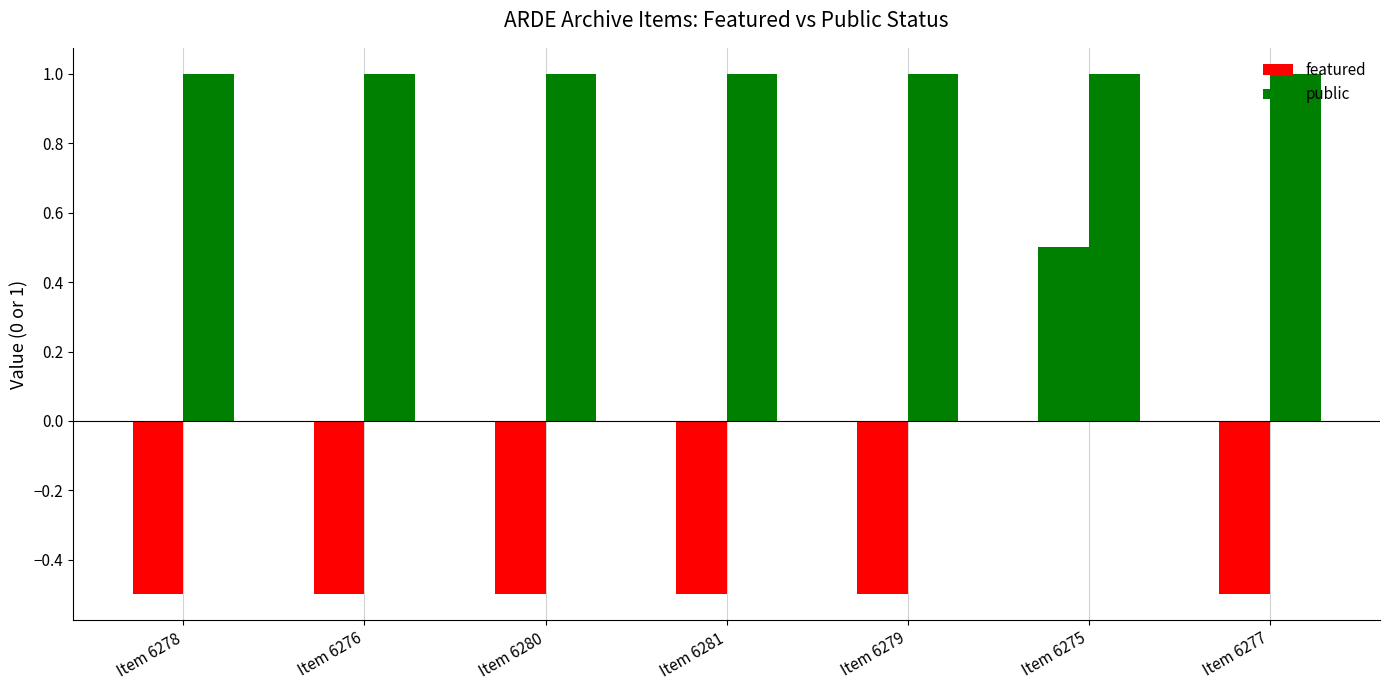

Is the value of public at Item 6275 greater than the value of featured at Item 6279?

Yes